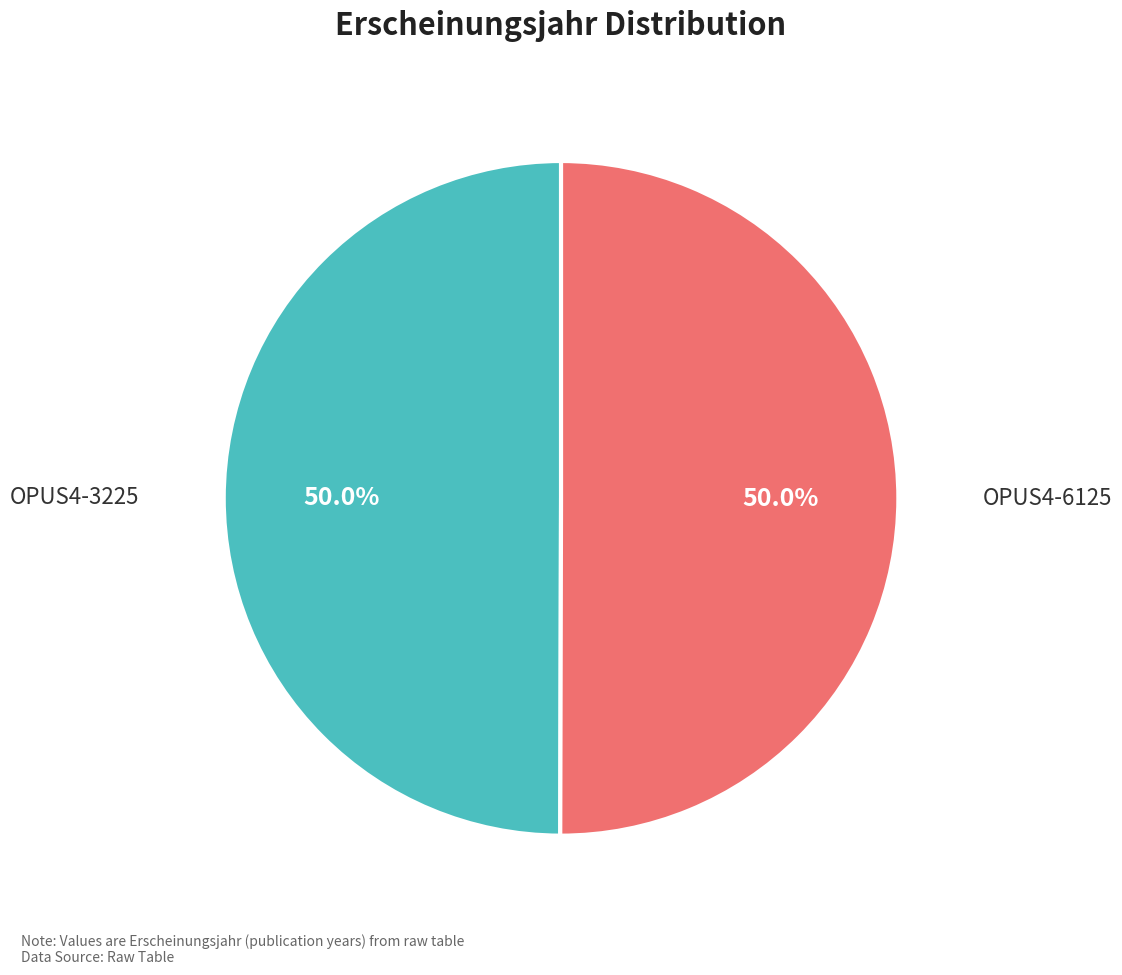

Combined, do OPUS4-6125 and OPUS4-3225 account for over 50%?

Yes